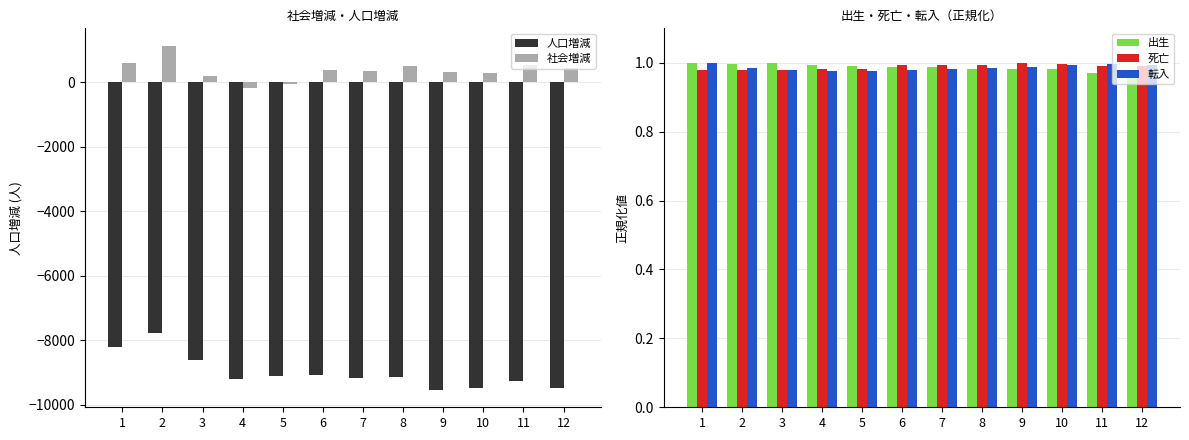

How many bars are there in total?

60